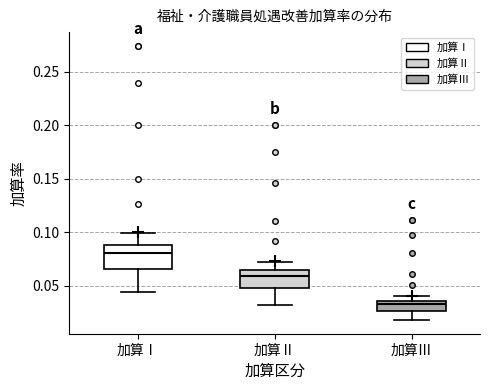

Reading left to right, transcribe this box plot: for each box, give where its median line is, the range the box spans, and where its two whiskers end, as read against the y-axis. The values are not printed on the chart, so give them approximately, as read against the axis.

加算Ⅰ: median 0.080, box 0.065 to 0.090, whiskers 0.045 to 0.100
加算Ⅱ: median 0.060, box 0.050 to 0.065, whiskers 0.030 to 0.070
加算Ⅲ: median 0.035 (just below the box's upper edge), box 0.025 to 0.035, whiskers 0.020 to 0.040